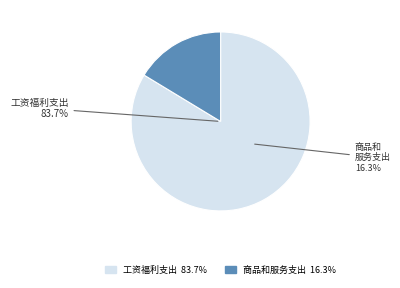

Approximately how many times larger is the value at 工资福利支出 compared to 商品和服务支出?

5.1